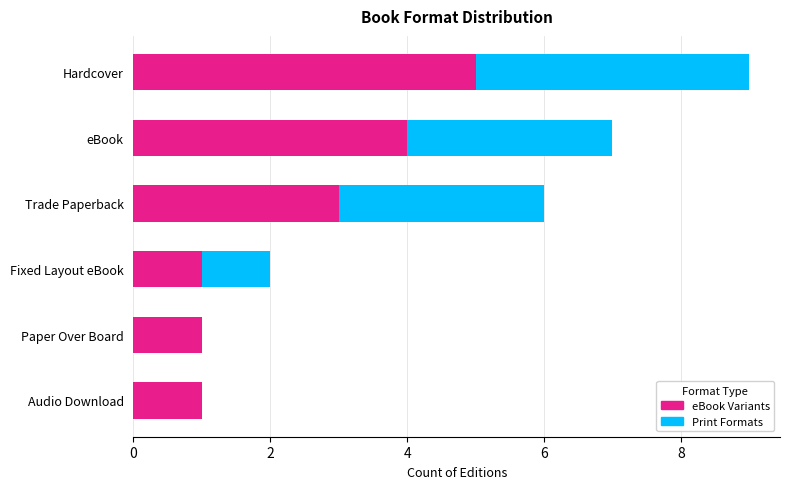

How many data points does each series have?

6